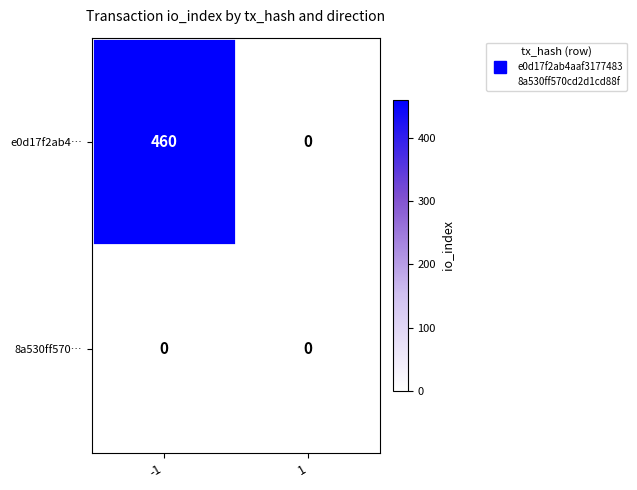

Which series has the largest total across all categories?

e0d17f2ab4…